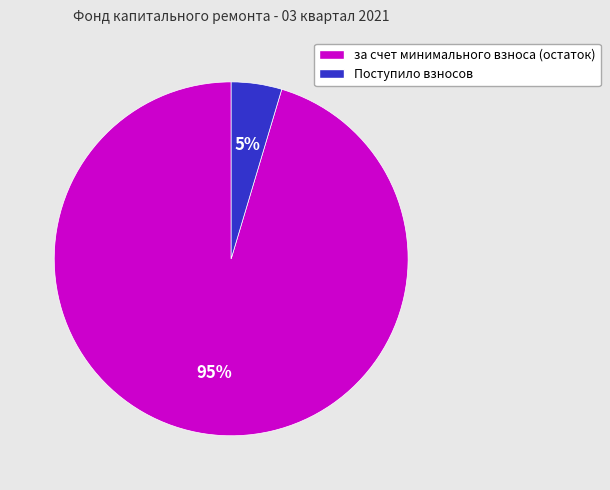

Does Поступило взносов account for over 50% of the chart?

No